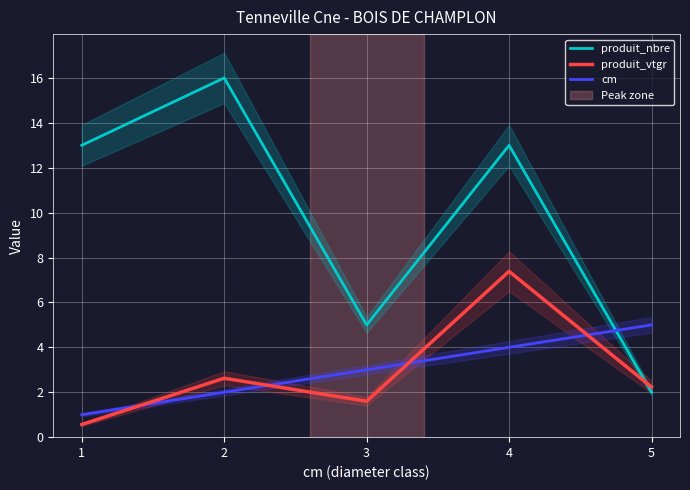

List the labels in order of produit_vtgr value, largest first.

4, 2, 5, 3, 1